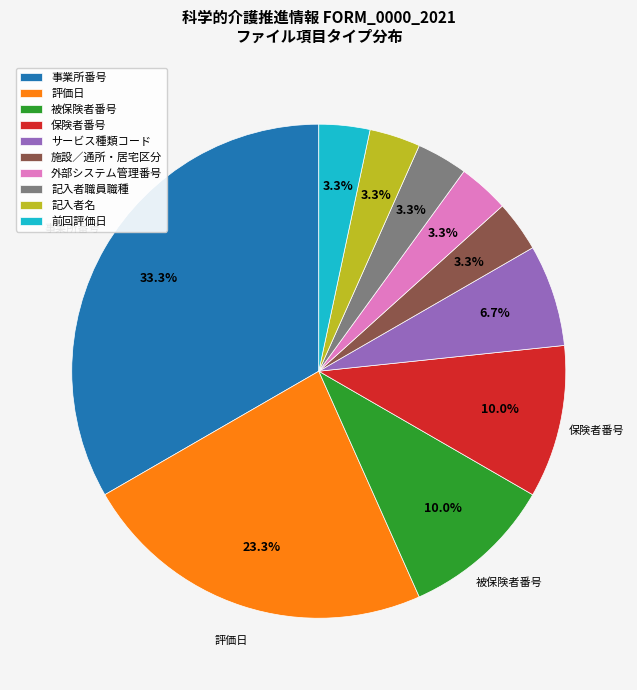

To the nearest percent, what is the average slice percentage?

10%